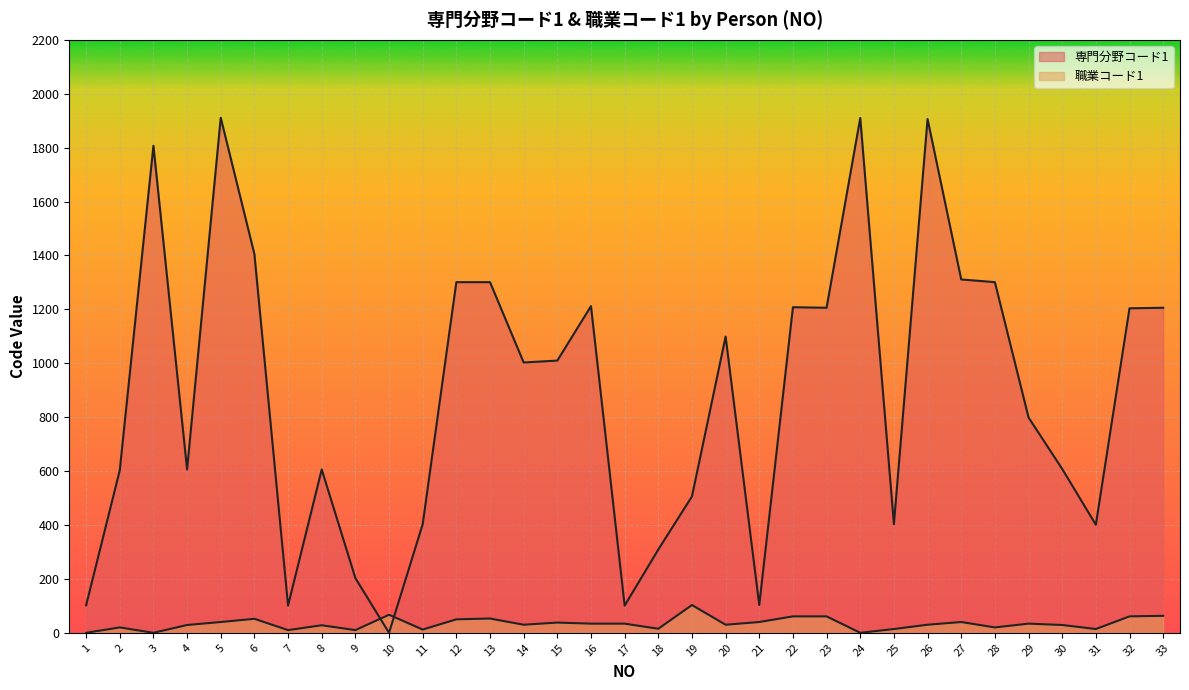

Reading left to right, transcribe all the data shown in this chart.

専門分野コード1: 102	603	1807	606	1911	1405	101	606	203	0	403	1301	1301	1003	1010	1212	101	309	506	1099	103	1208	1206	1910	403	1906	1311	1301	799	608	401	1204	1206
職業コード1: 0	20	0	29	40	52	10	28	10	67	12	50	53	30	38	34	34	15	103	30	40	61	61	0	14	30	40	20	34	29	14	61	63